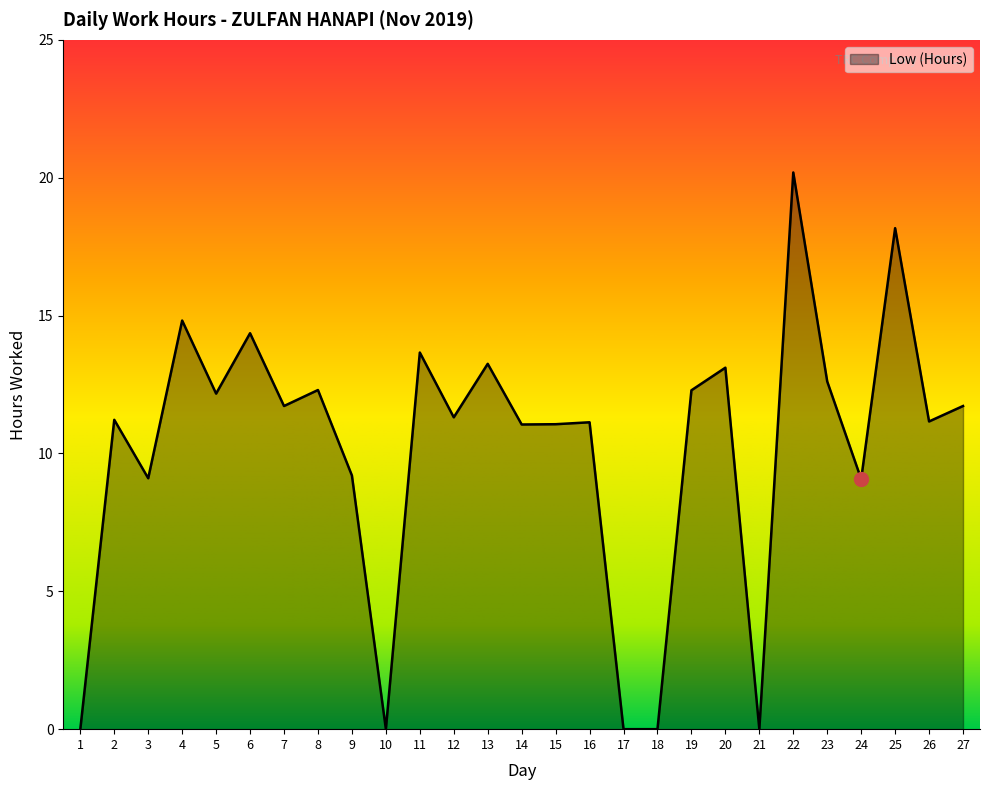

What is the sum of the values at 19 and 12?

23.6